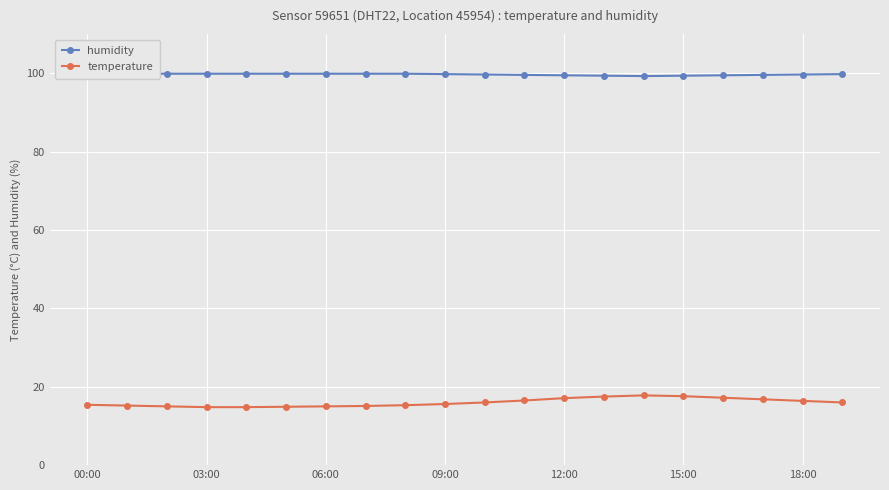

How many lines are shown in the chart?

2